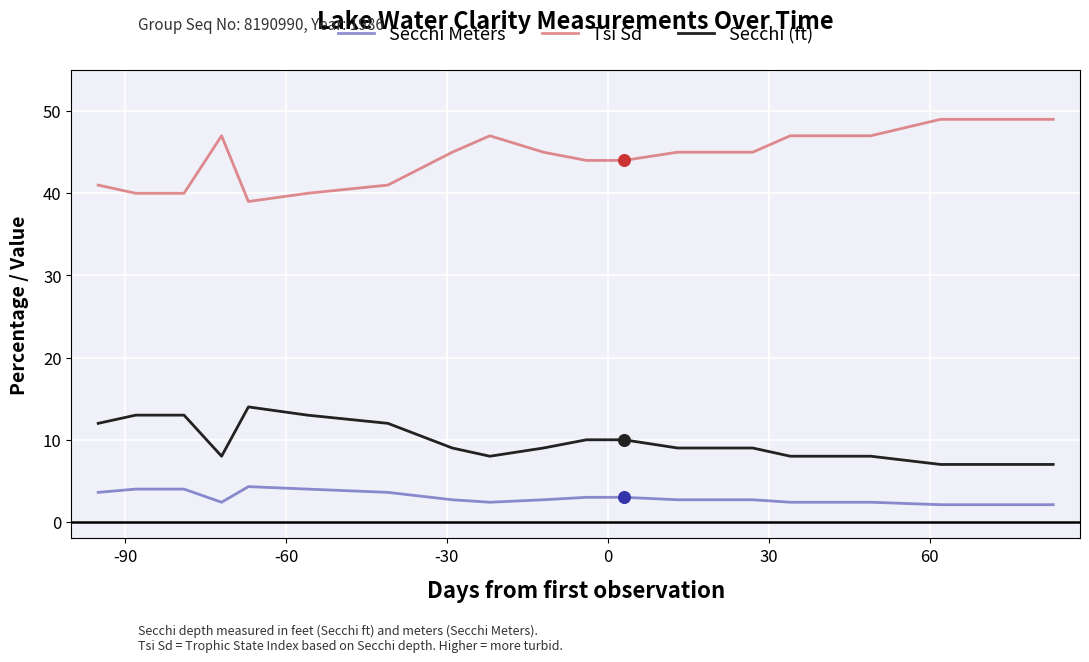

Rank the series by their maximum value, from lowest to highest.

Secchi Meters, Secchi (ft), Tsi Sd